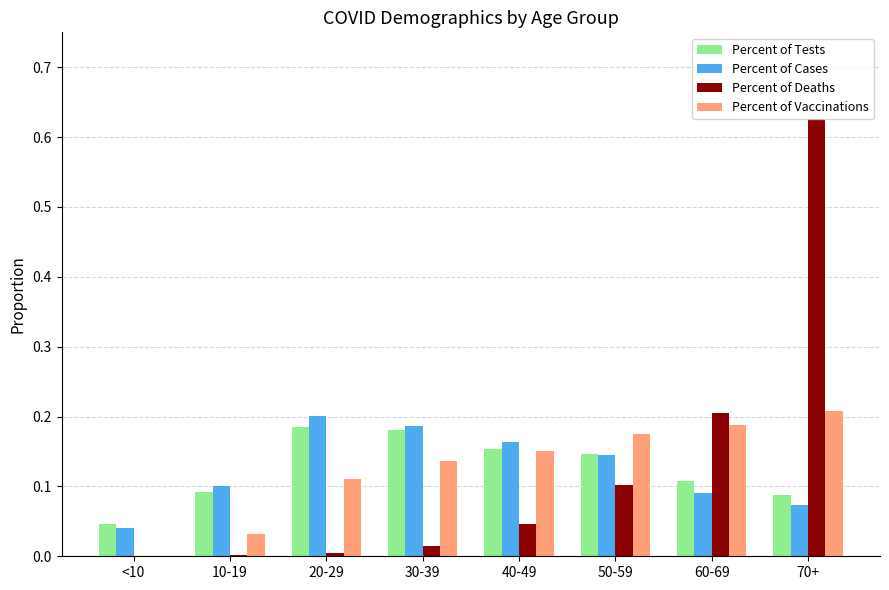

What are all the series names shown in the legend?

Percent of Tests, Percent of Cases, Percent of Deaths, Percent of Vaccinations